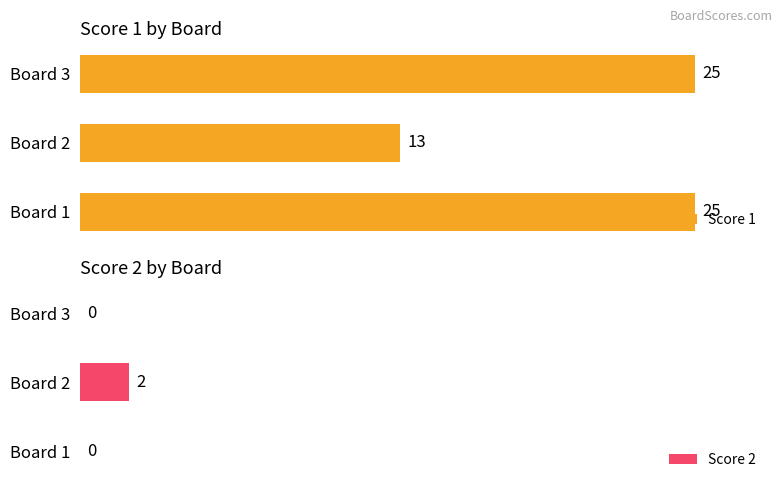

Is the value of Score 1 at 0 greater than the value of Score 2 at 0?

Yes